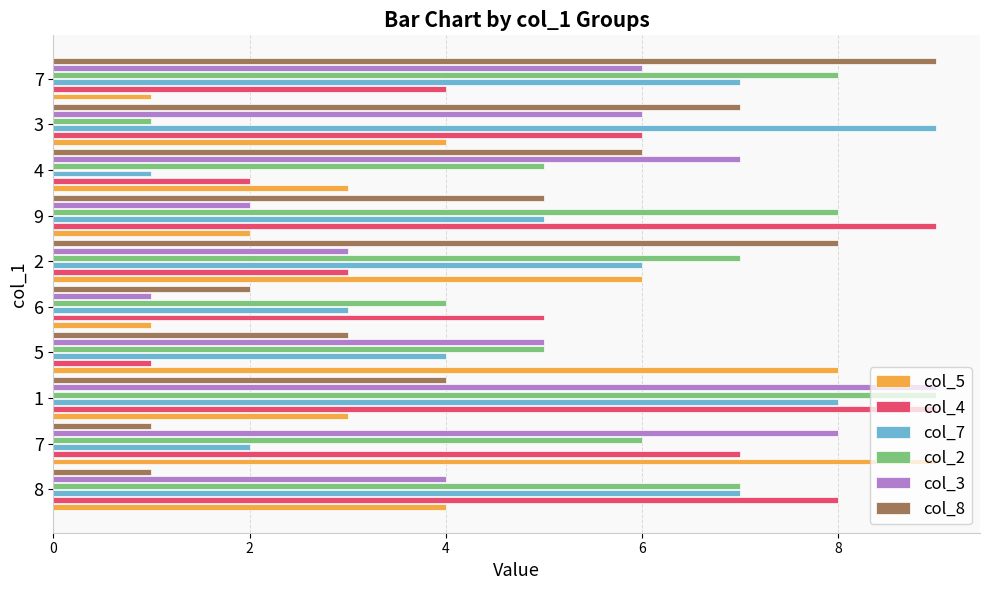

How many values in the col_2 series are below 7?

5